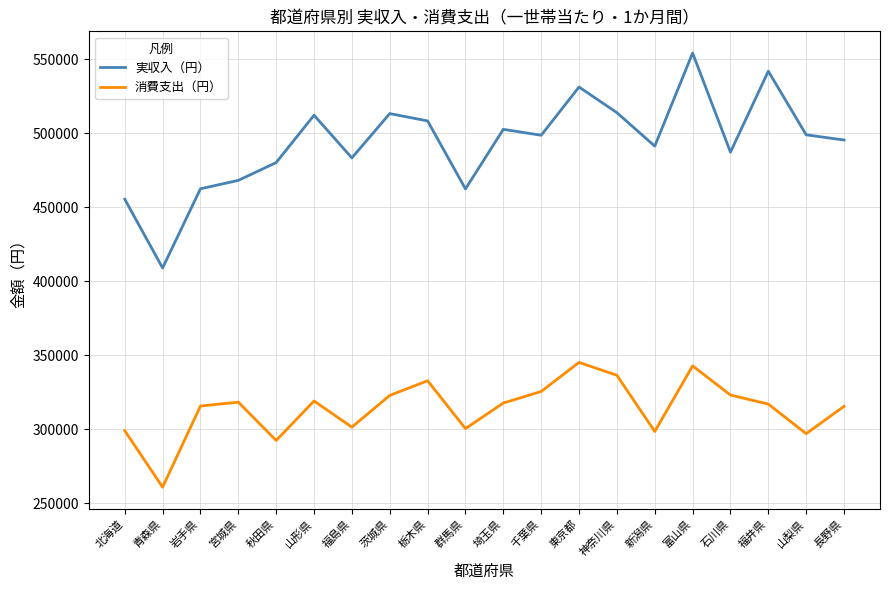

What is the difference between the second highest and minimum values in the 消費支出（円） series?

81954